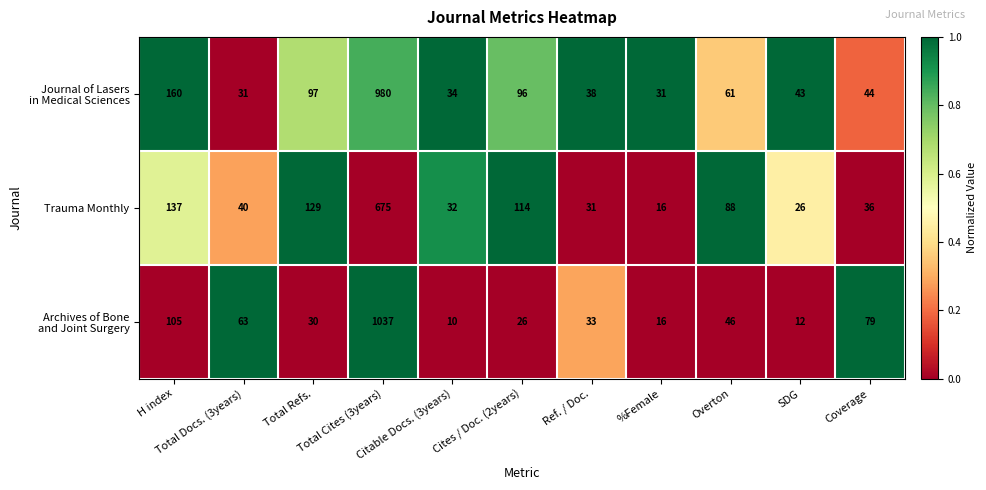

What is the sum of all Trauma Monthly values?

1324